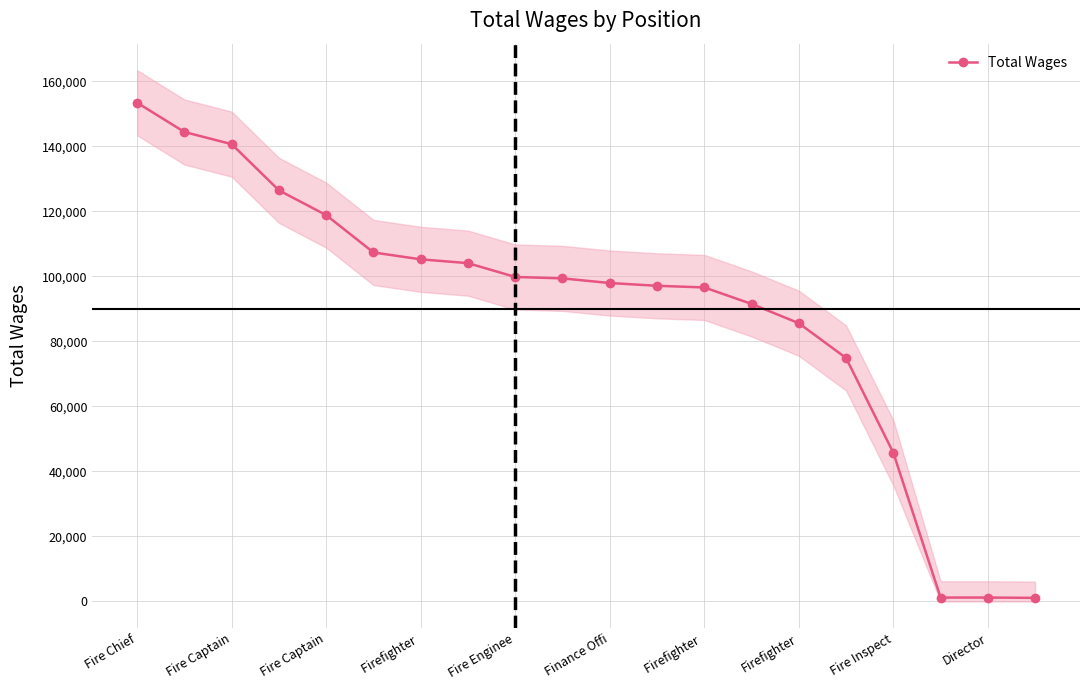

Which category has the highest value across all series?

Fire Chief